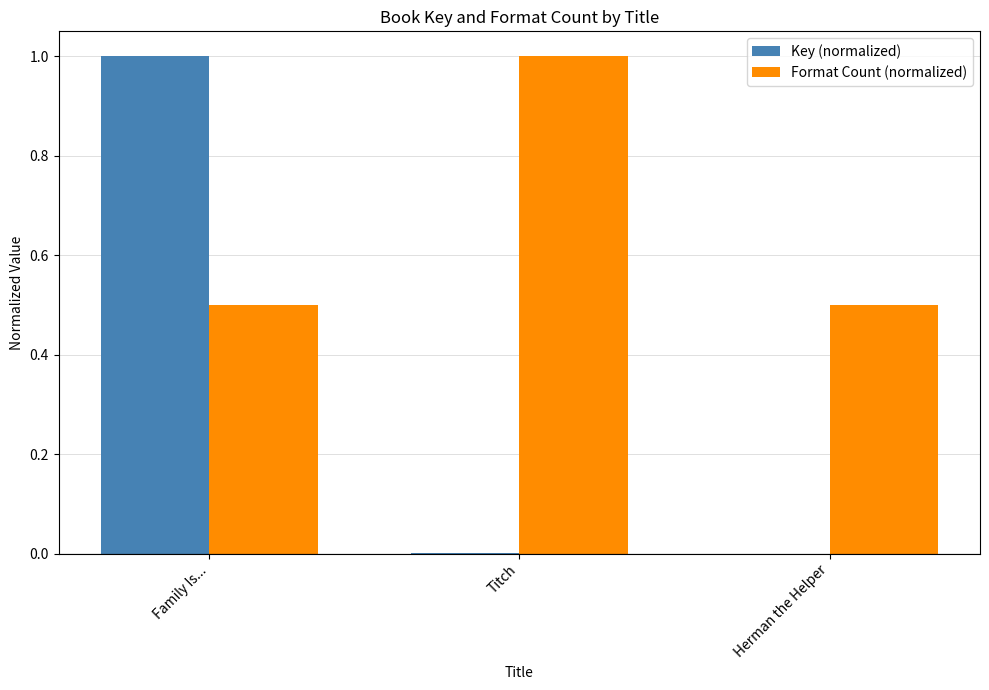

What is the sum of all Format Count (normalized) values?

2.0